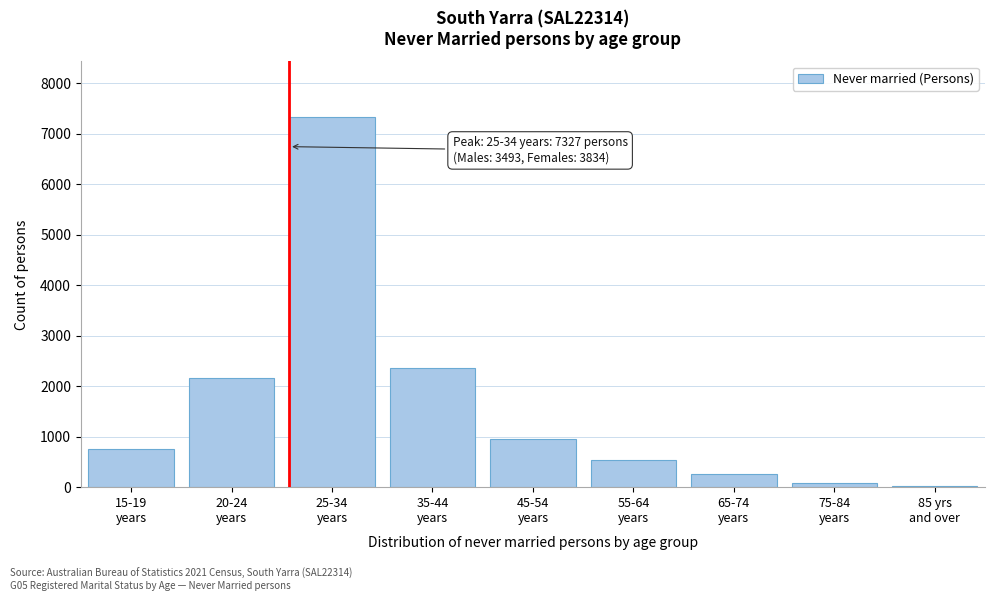

What is the sum of all values?

14456